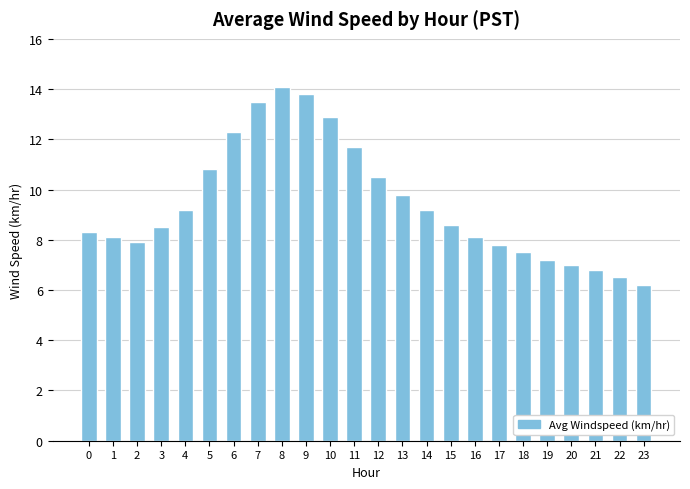

Count the number of values greater than 8.

16